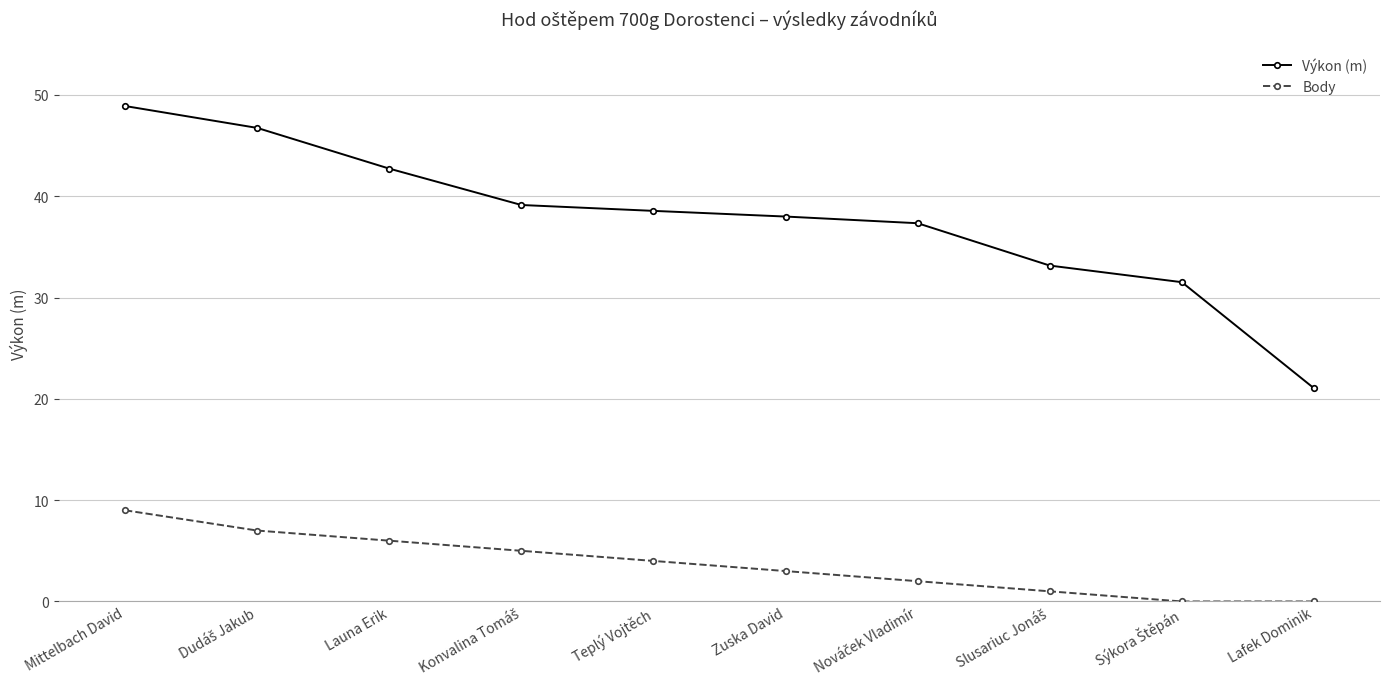

True or false: Výkon (m) has more than 2 interior local peaks.

False